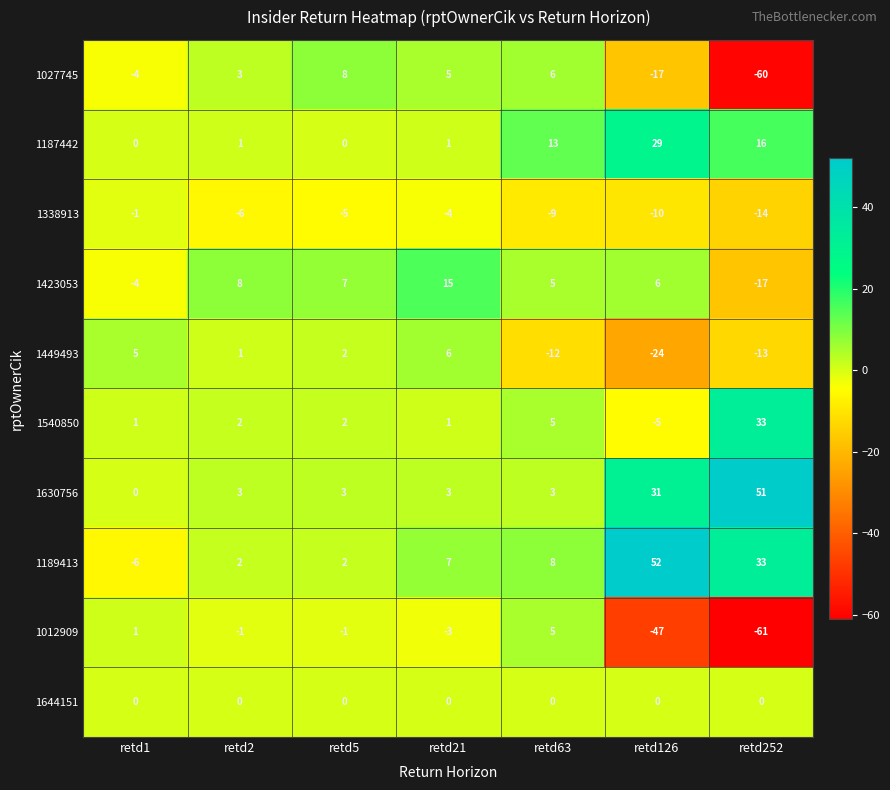

What is the average value of the 1423053 series?

3